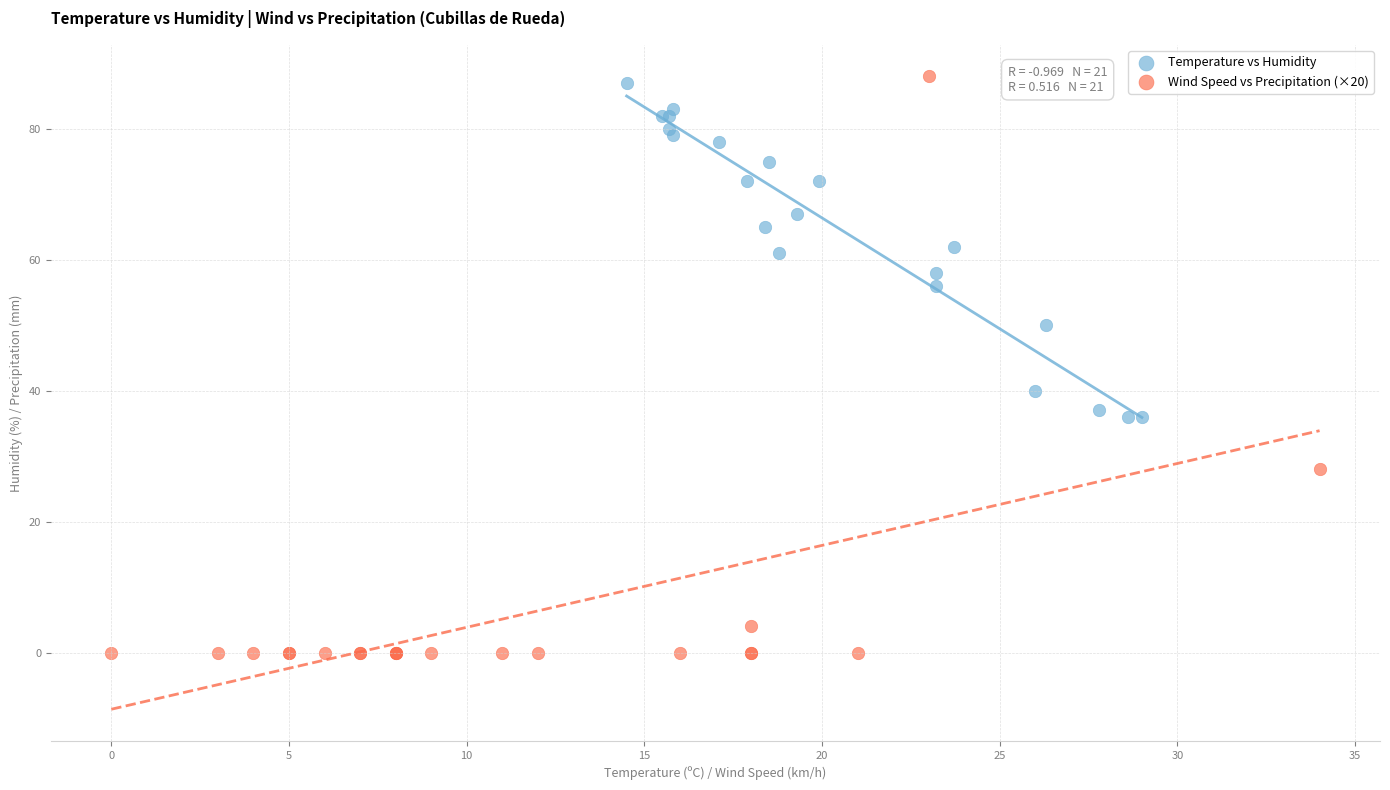

Which series contains the lowest Y value?

Wind Speed vs Precipitation (×20)